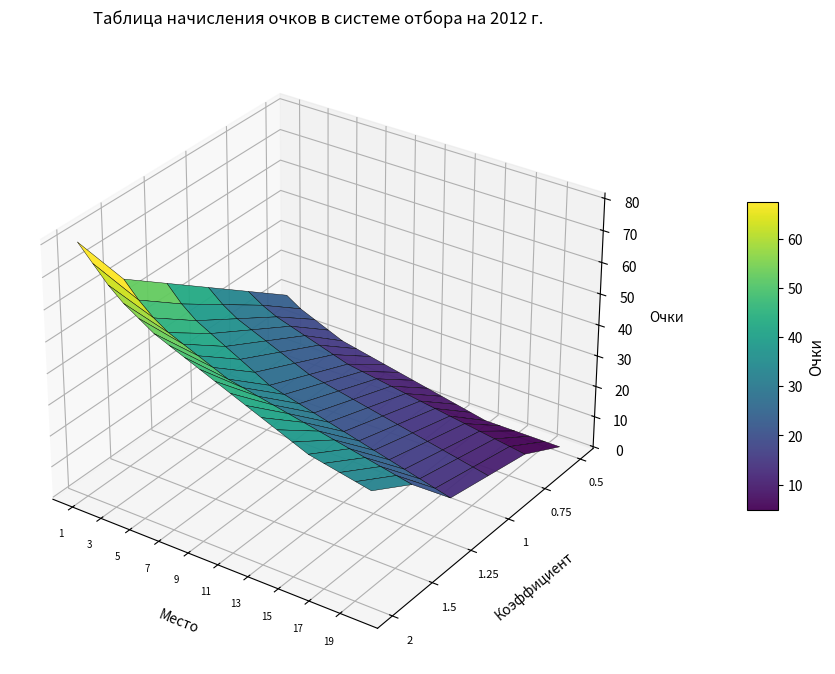

Which series has the largest total across all categories?

2